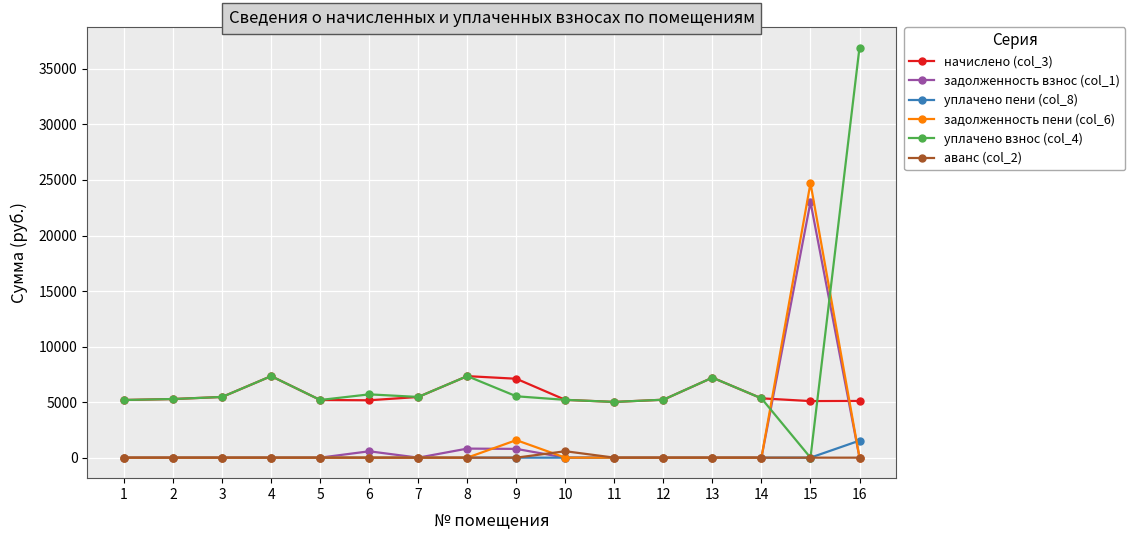

Which series has the widest spread of values?

уплачено взнос (col_4)